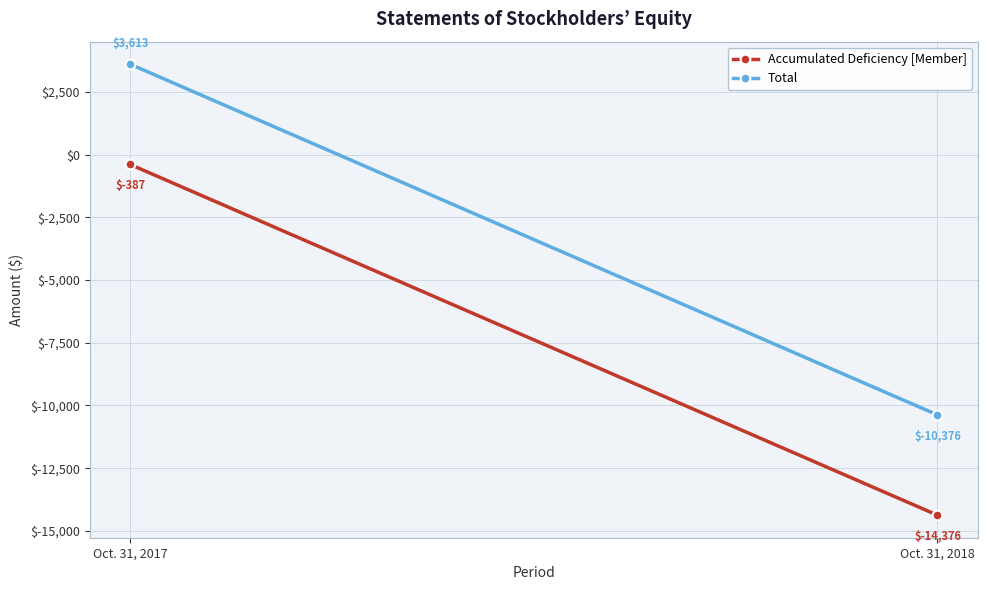

What is the difference between the maximum and minimum values in the Accumulated Deficiency [Member] series?

13989